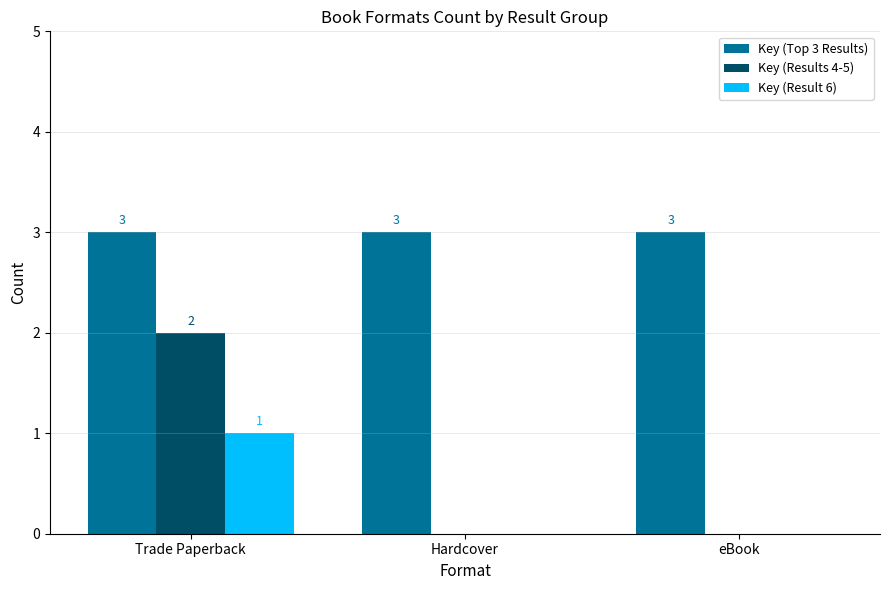

What is the spread (max minus min) of values at Trade Paperback?

2